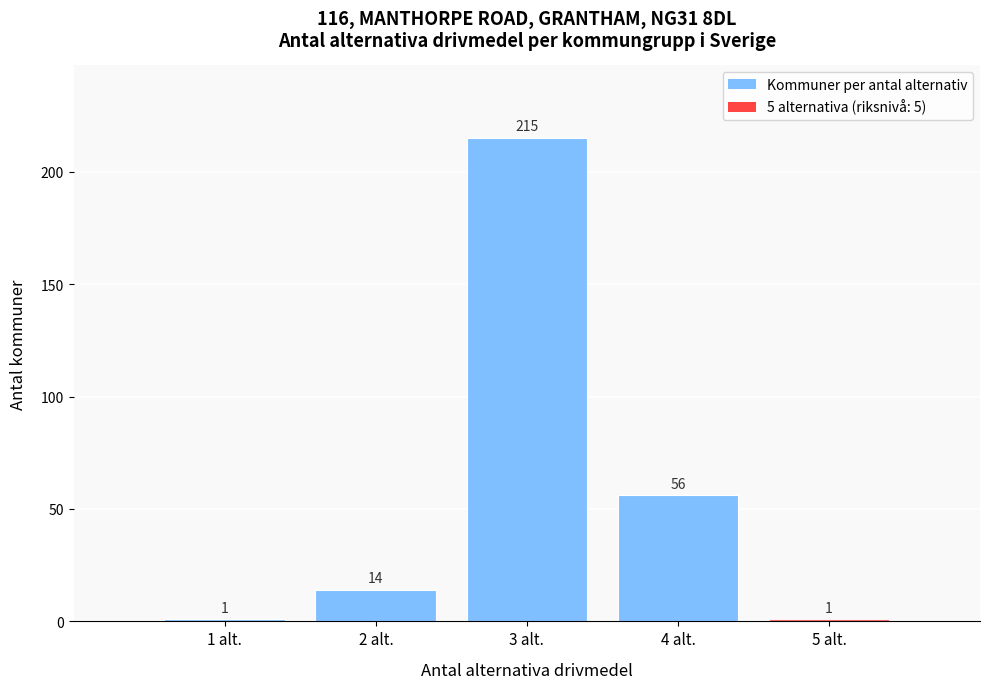

Reading left to right, extract all data points from this chart.

1 alt.=1	2 alt.=14	3 alt.=215	4 alt.=56	5 alt.=1